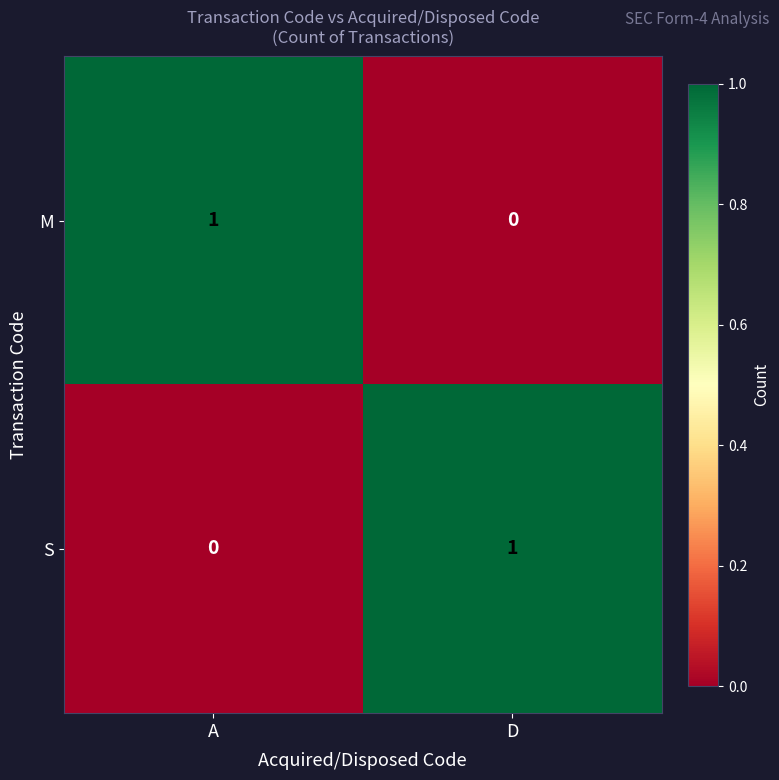

The value of S at D is 2. True or false?

False